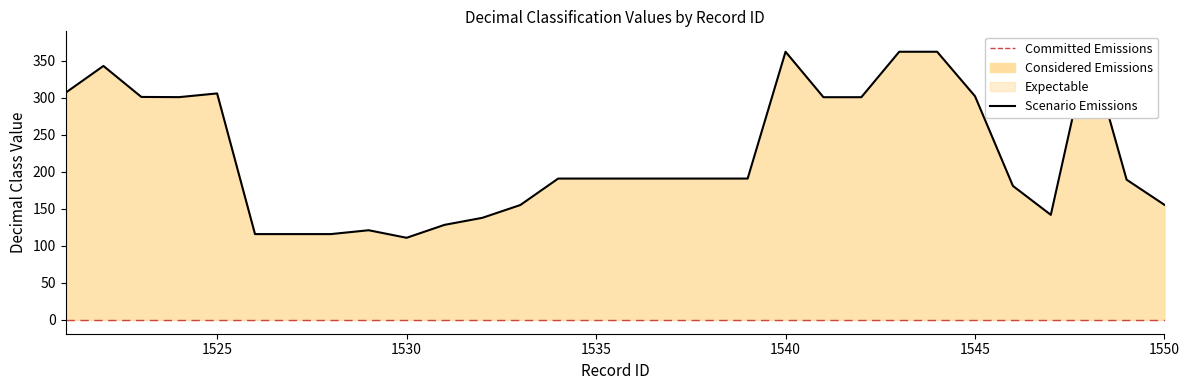

How many data points are above 191?

12